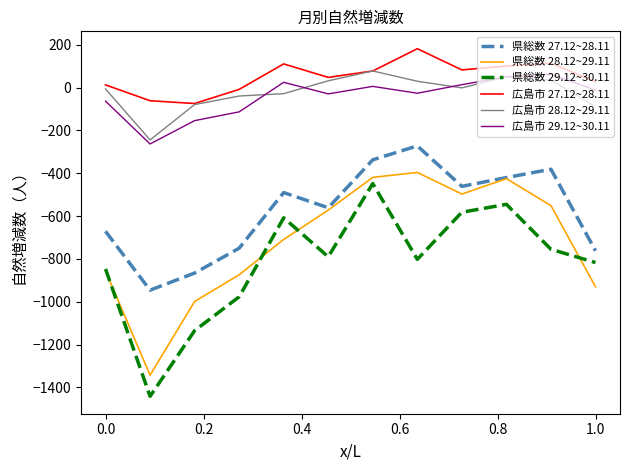

Which series has the largest total across all categories?

広島市 27.12~28.11